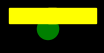

Is there any slice that represents more than half of the pie?

Yes